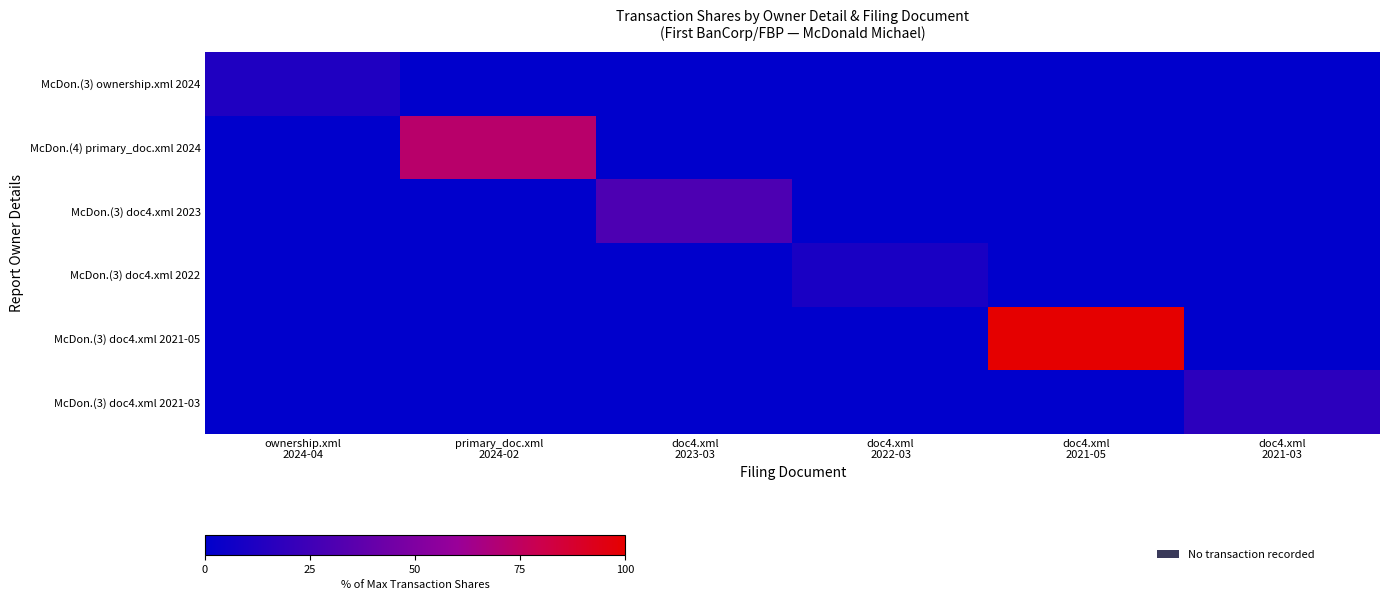

Which label corresponds to the largest value in the chart?

doc4.xml
2021-05